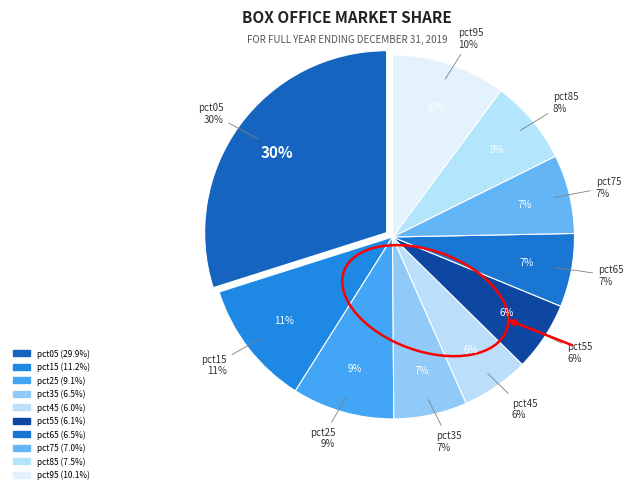

Do pct75 and pct25 together represent more than half of the pie?

No